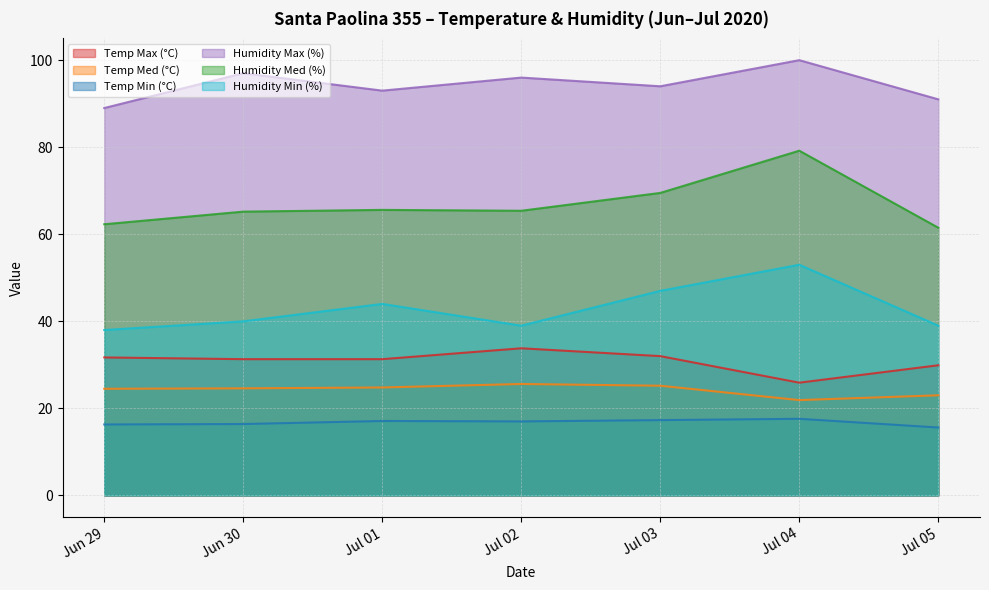

At how many categories does at least one series exceed 76?

7